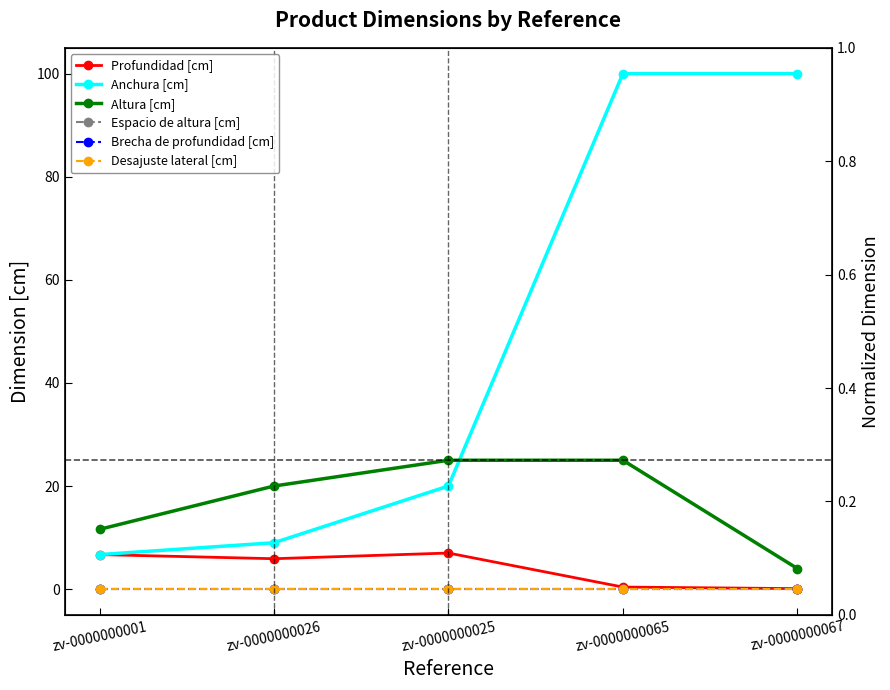

At which label is Anchura [cm] closest to 53?

zv-0000000025